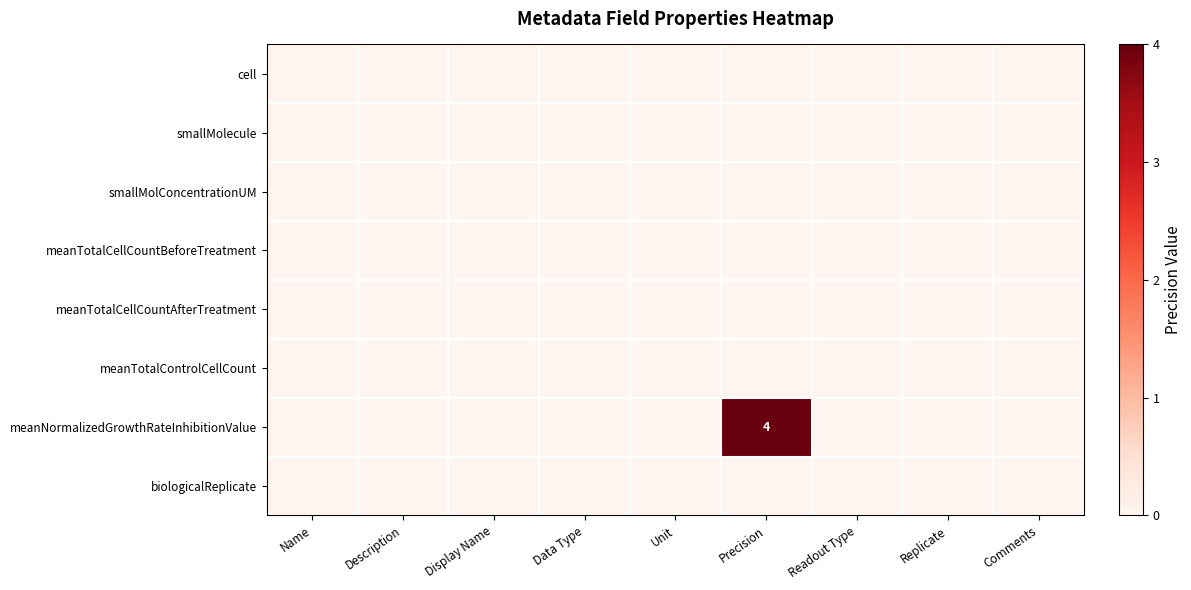

Which has a higher value, Readout Type or Unit?

Readout Type